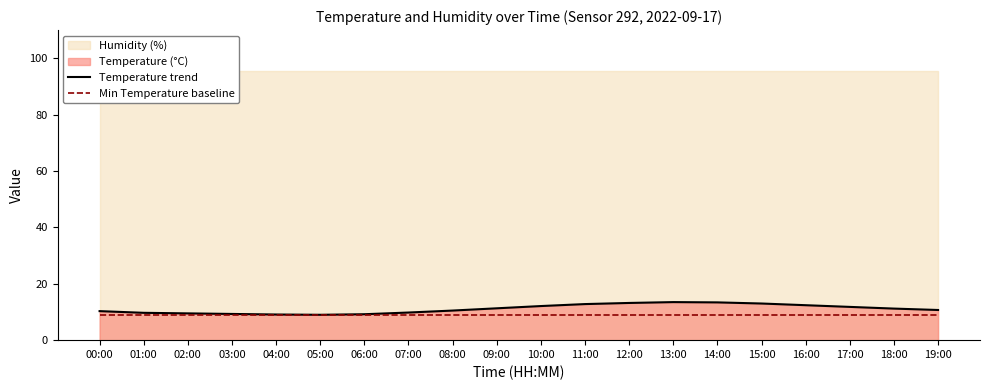

Is it true that Temperature trend equals 21.6 at 13:00?

False